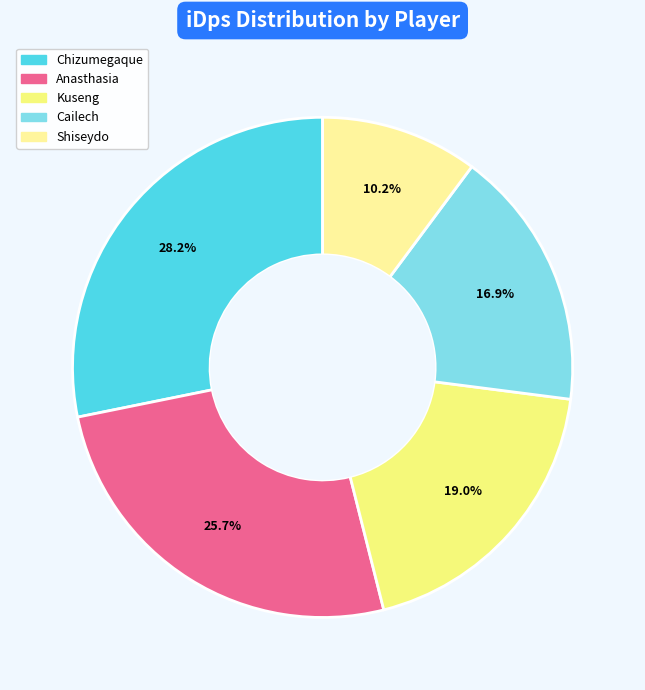

Which slice is the smallest?

Shiseydo